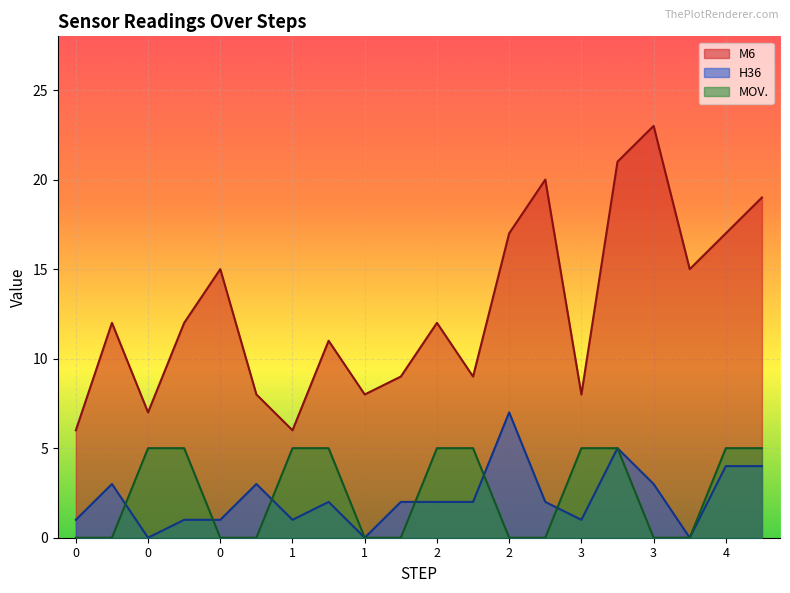

How many interior local valleys does the H36 series have?

5